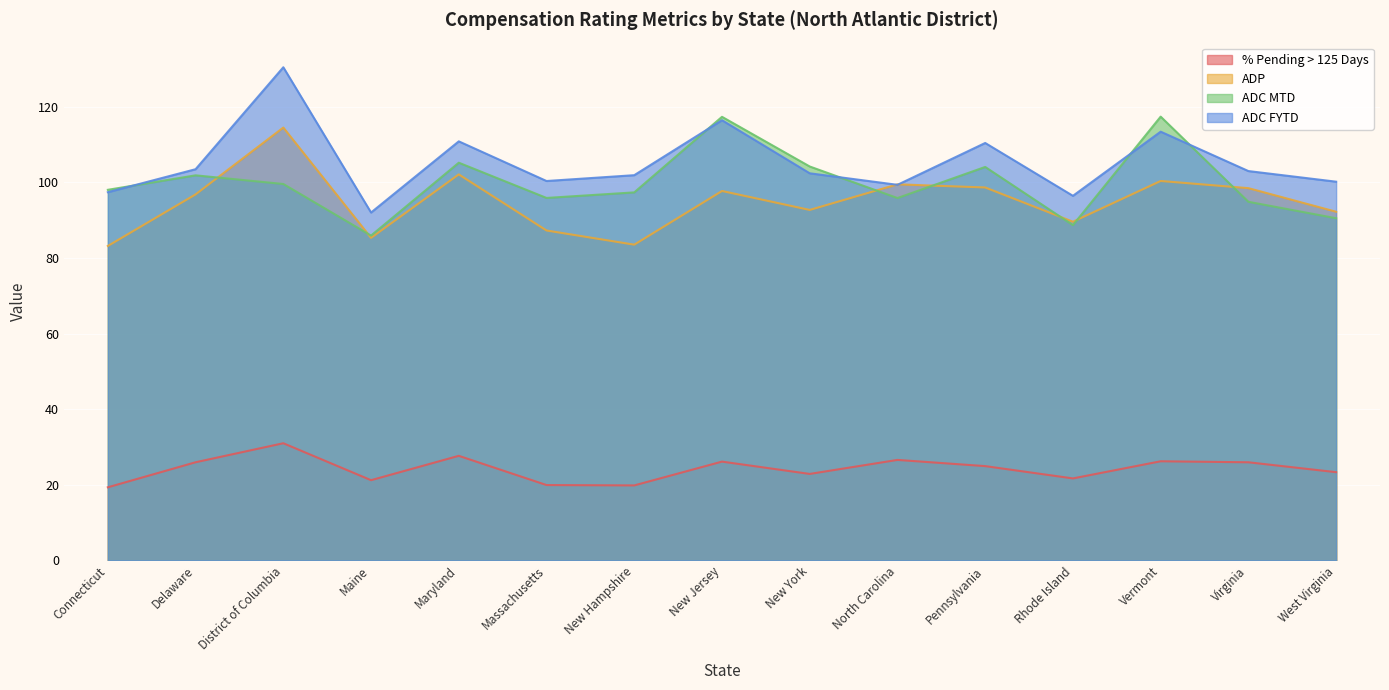

The % Pending > 125 Days series shows 47.0 at North Carolina. True or false?

False